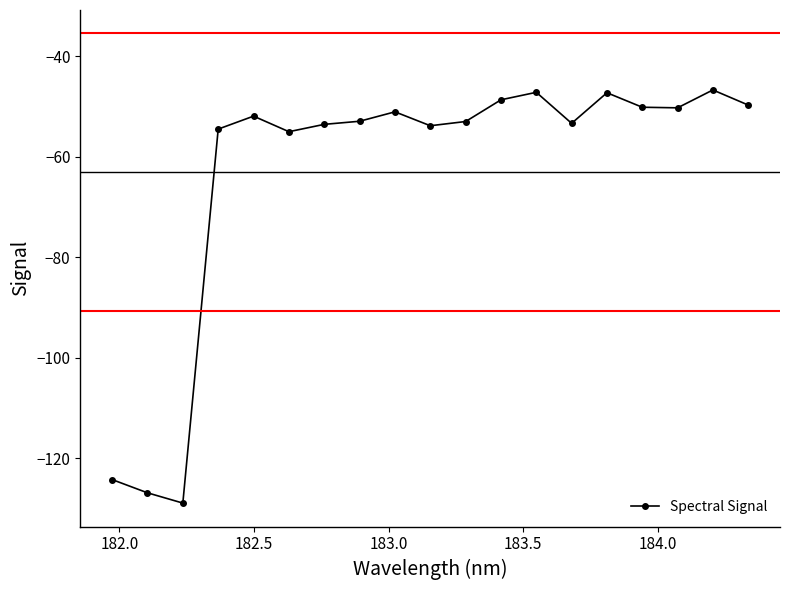

What is the value of the 18th point from the left?

-46.7